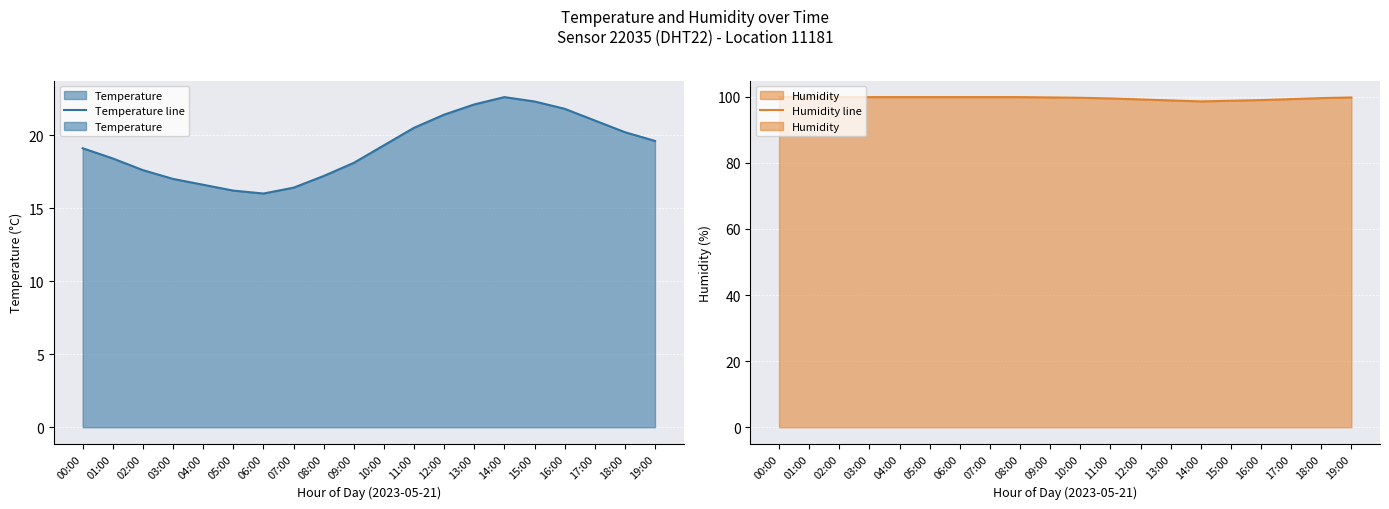

Rank the series by their maximum value, from highest to lowest.

Humidity line, Temperature line